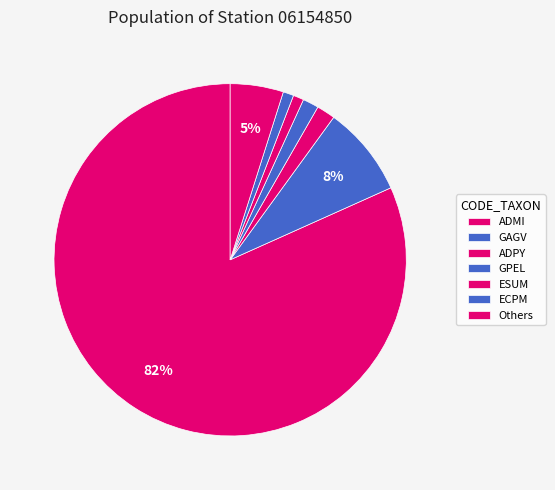

Count the number of slices in the pie.

7